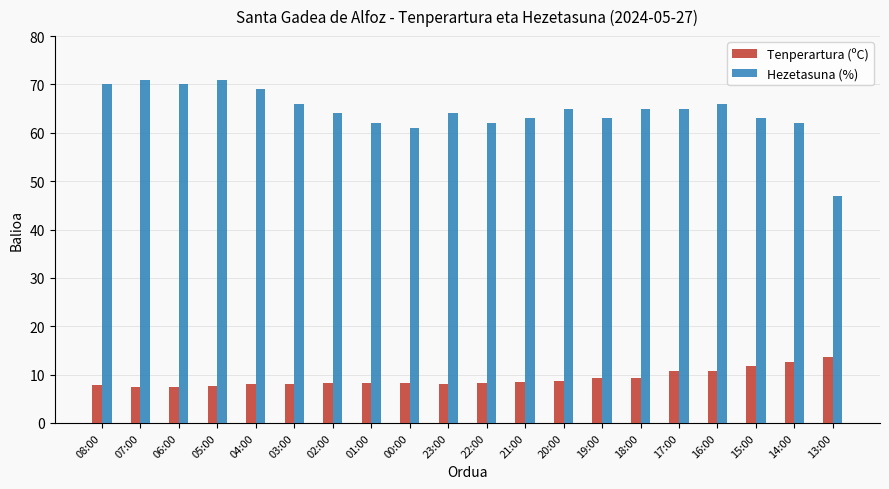

What is the smallest value displayed?

7.4